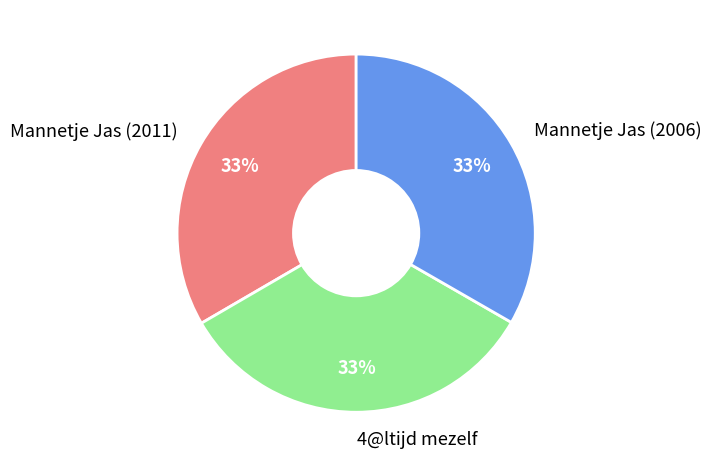

To the nearest percent, what percentage of the pie is Mannetje Jas (2006)?

33%